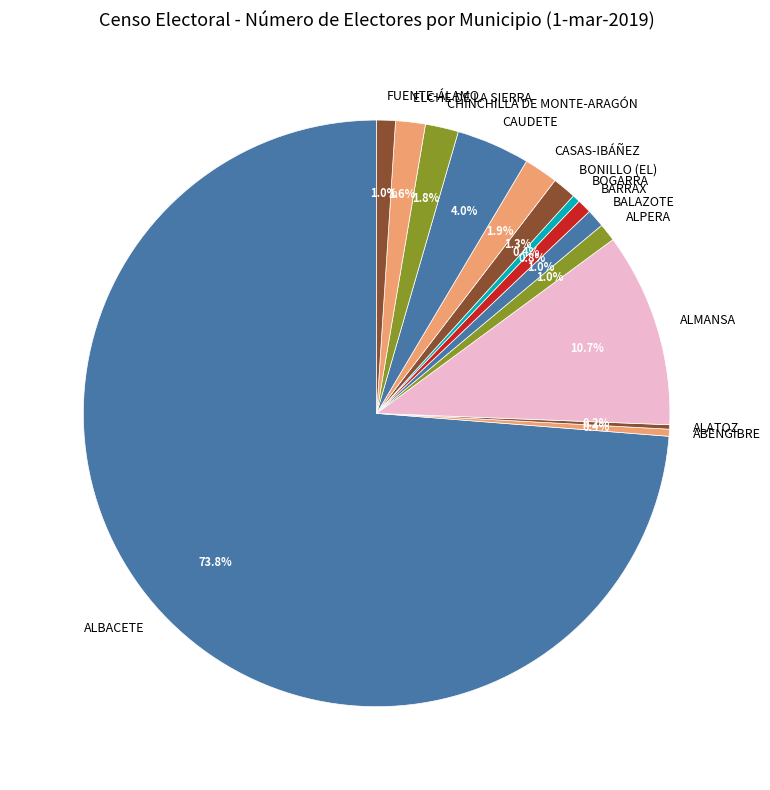

To the nearest percent, what is the difference between the BONILLO (EL) and CHINCHILLA DE MONTE-ARAGÓN slice percentages?

1%